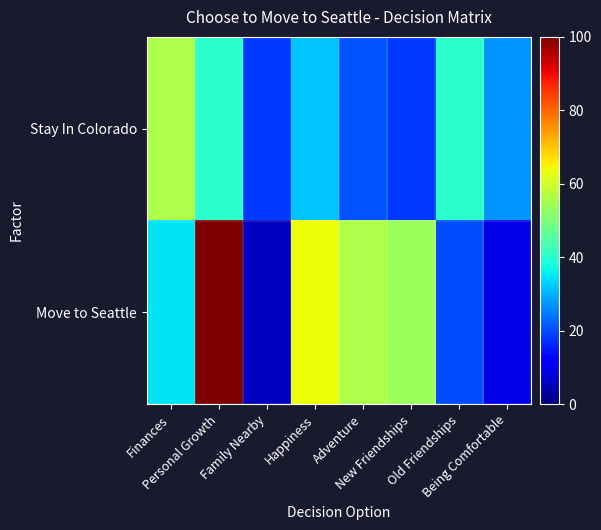

Between Finances and Being Comfortable, which is larger?

Finances